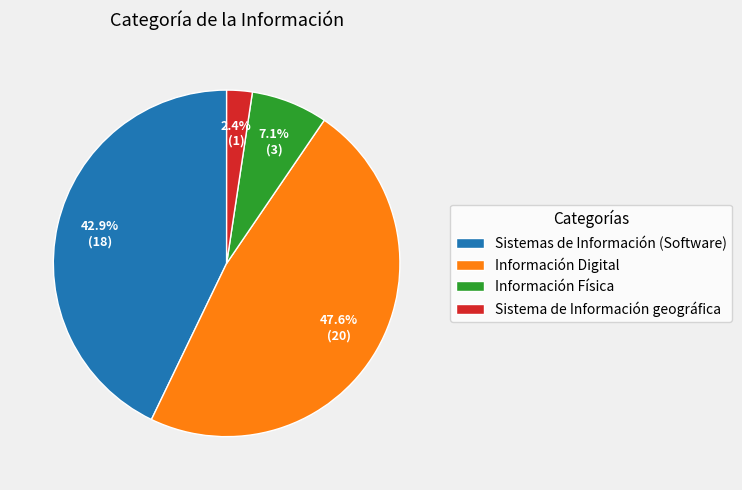

Which category has the smallest portion of the pie?

Sistema de Información geográfica